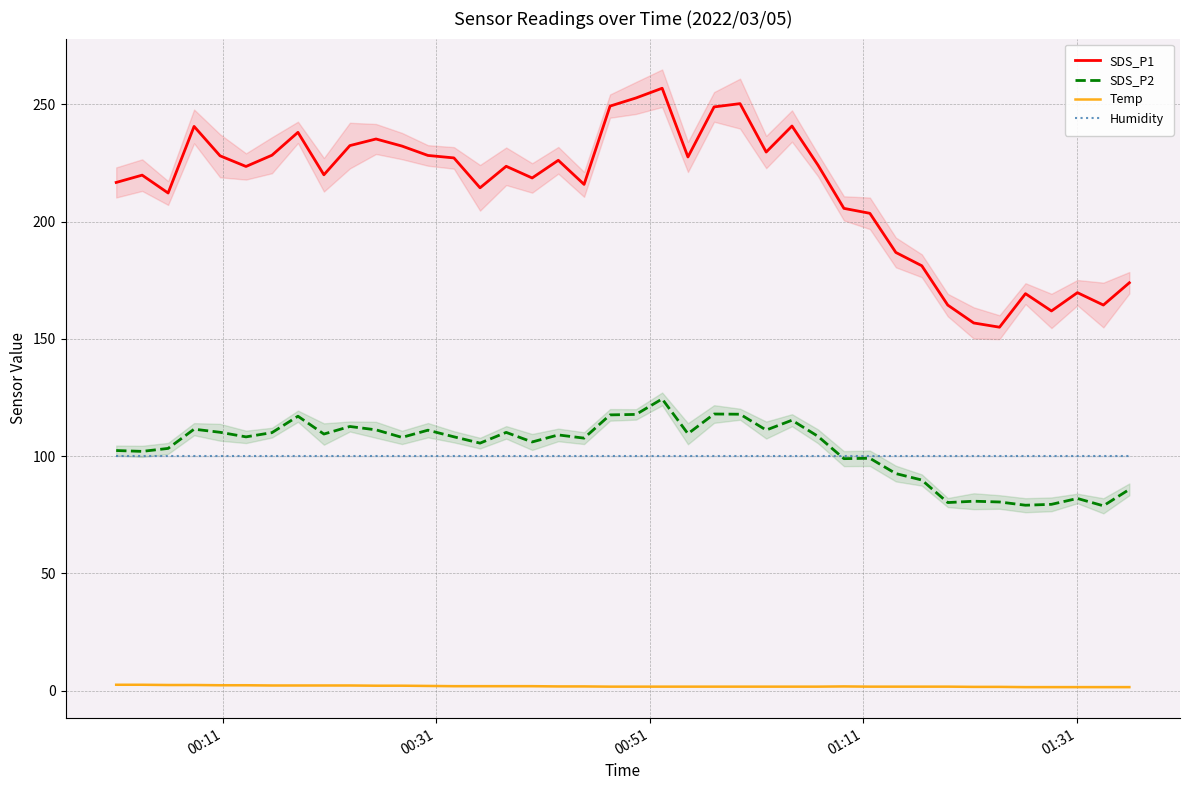

Is it true that Temp equals 0.5 at 19?

False